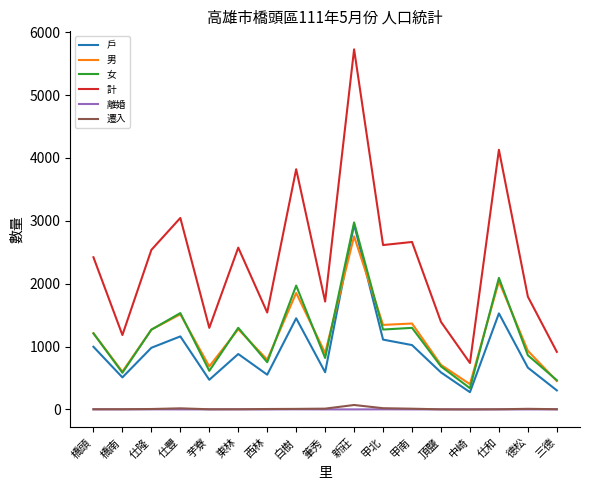

What is the spread (max minus min) of values at 頂鹽?

1392